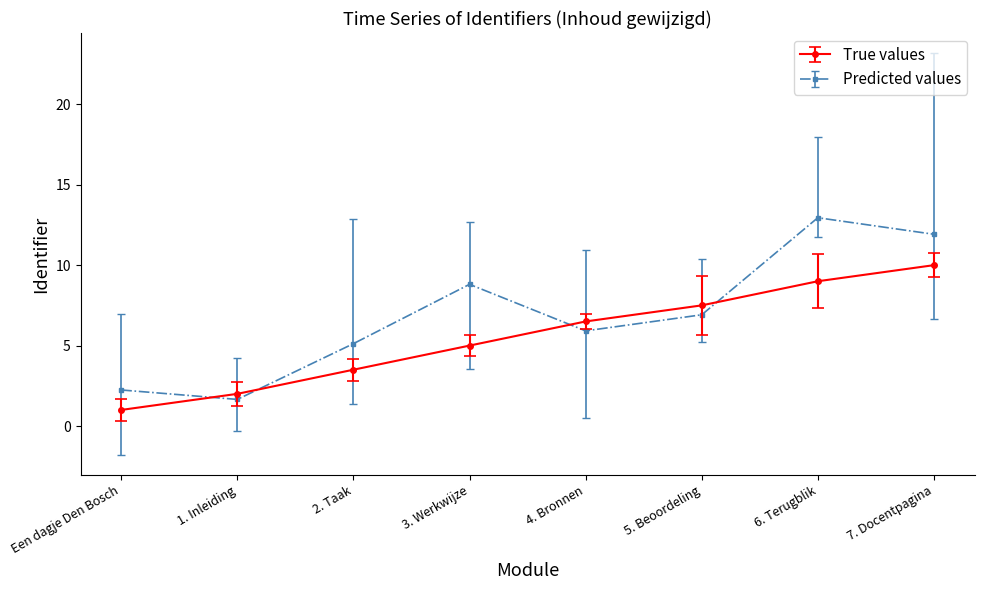

Which series changed the most between Een dagje Den Bosch and 6. Terugblik?

Predicted values